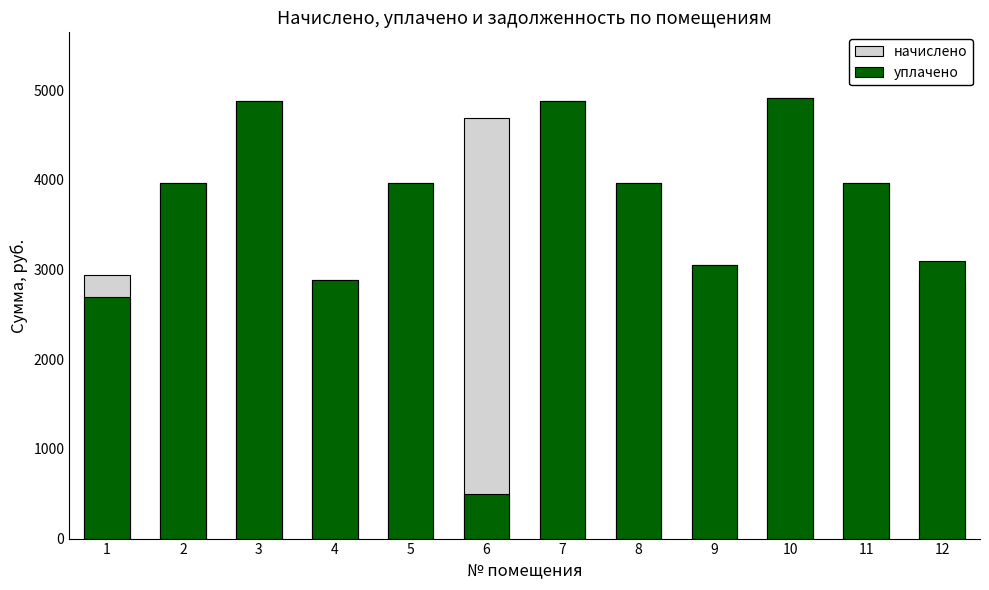

At which category is the sum across all series the highest?

10